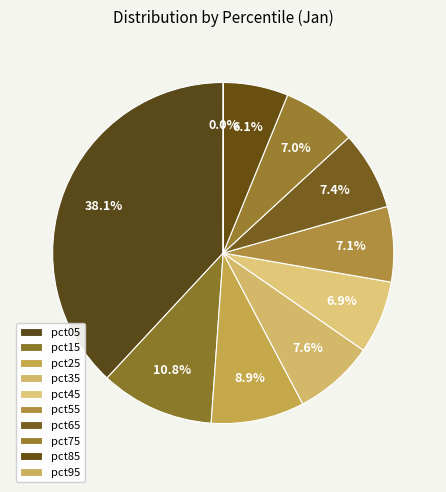

The pct75 slice represents 13% of the pie. True or false?

False